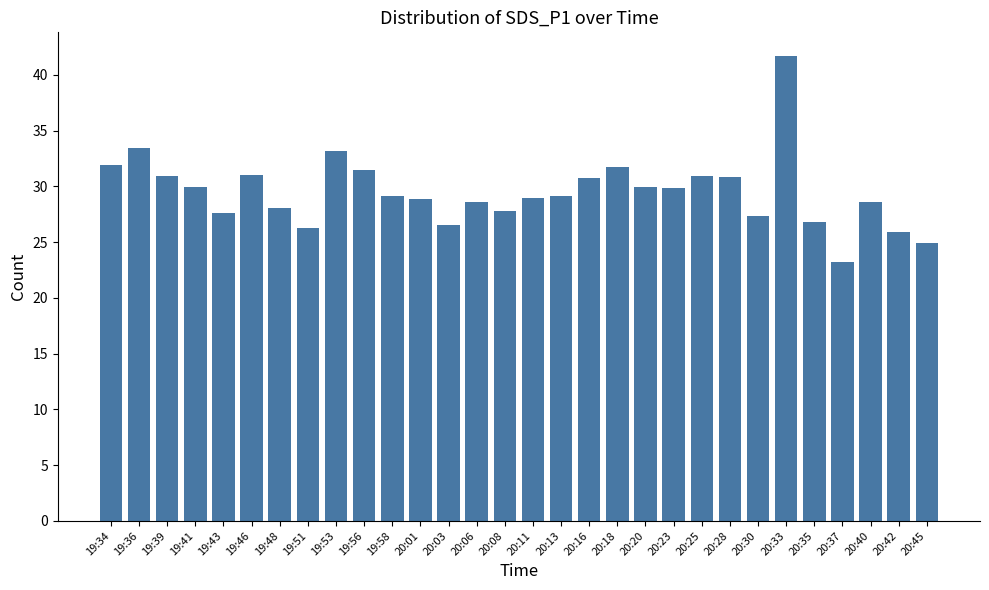

What is the value of the 20th bar from the left?

29.9